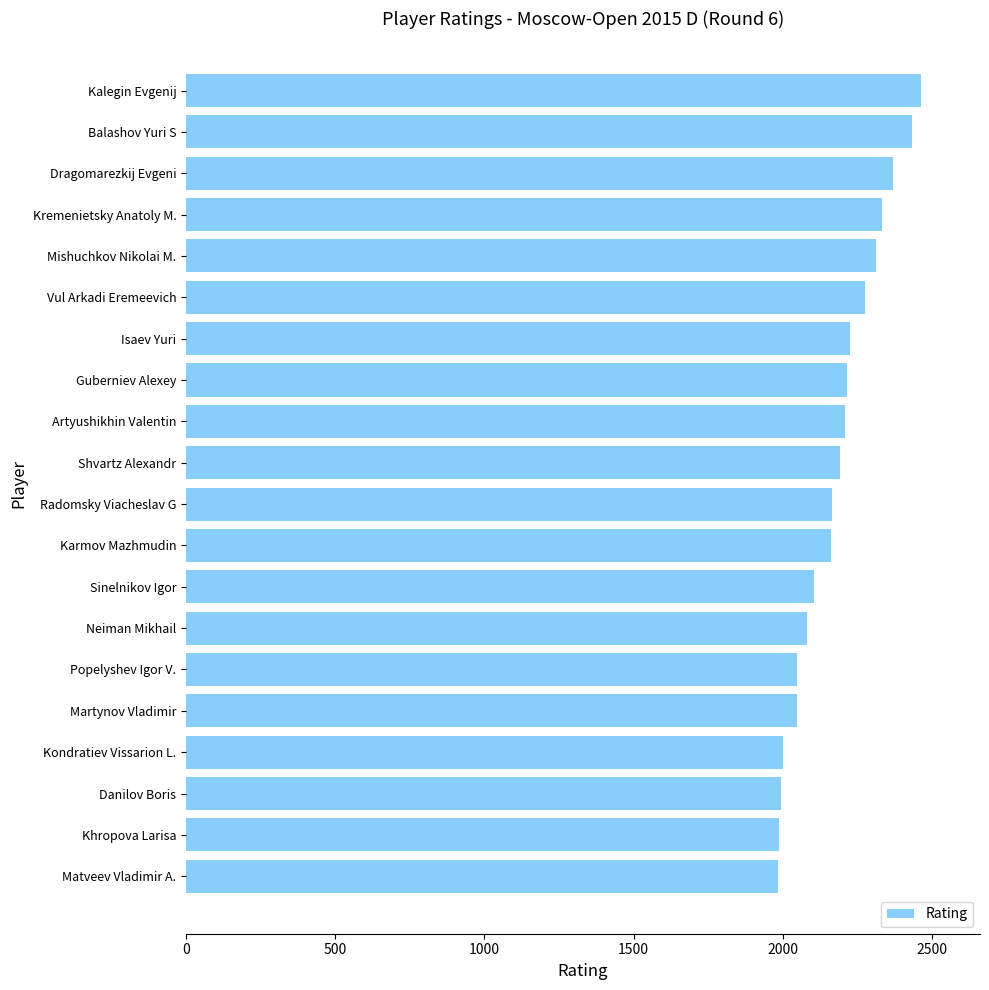

What is the change in value from Artyushikhin Valentin to Balashov Yuri S?

+222